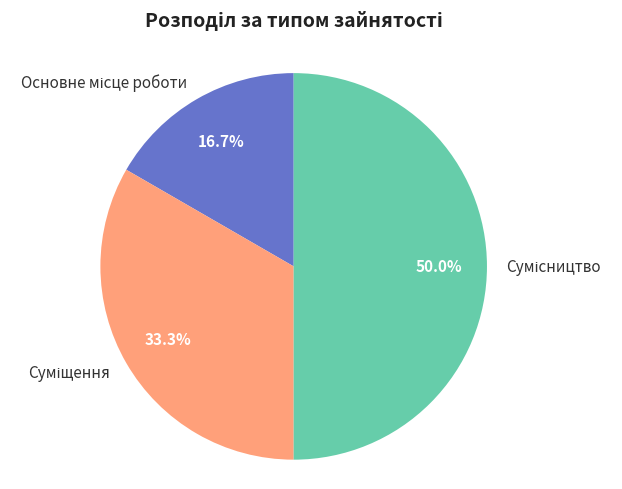

Which category has the biggest portion of the pie?

Сумісництво